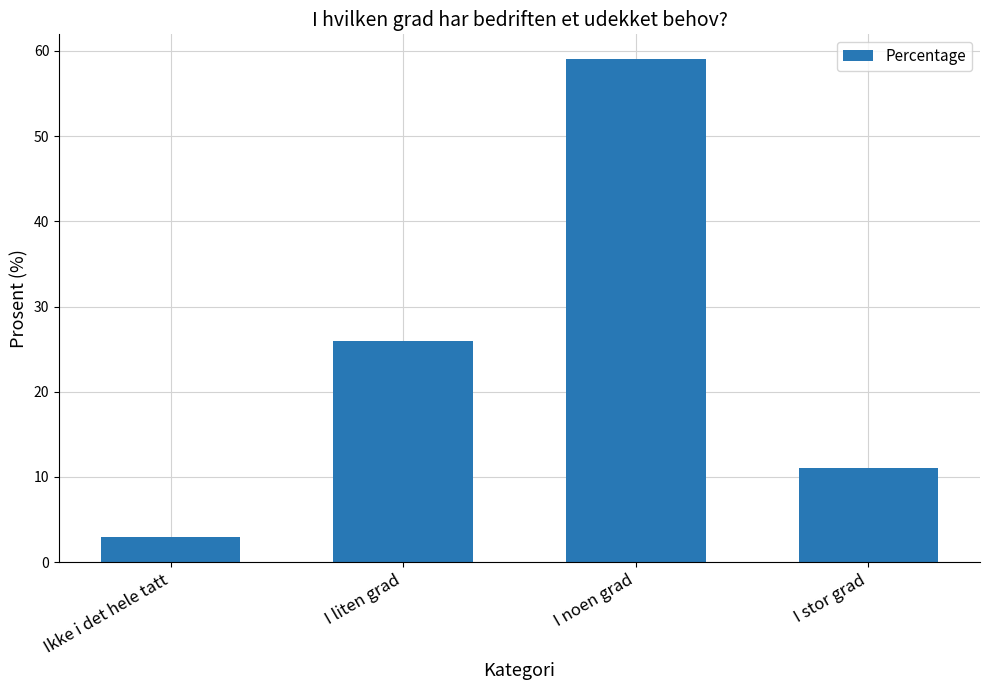

How many bars are there in total?

4